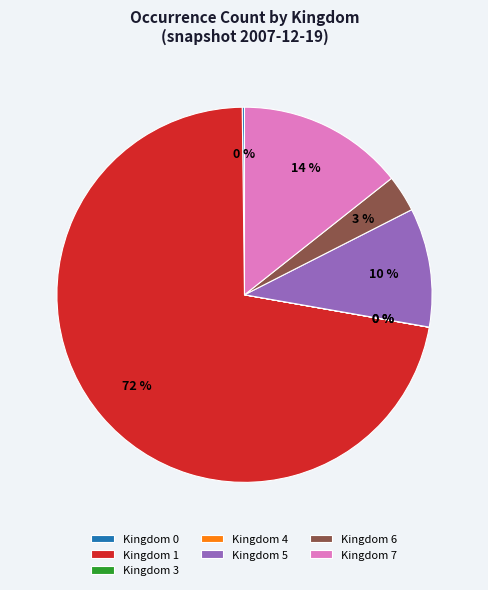

Which category has the biggest portion of the pie?

Kingdom 1